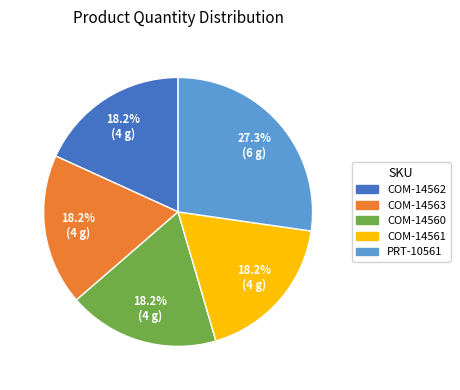

The COM-14563 slice represents 10% of the pie. True or false?

False